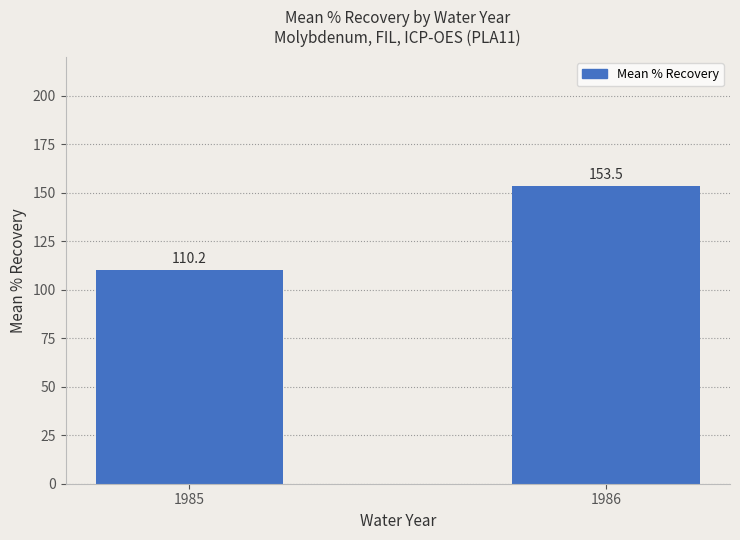

What is the change in value from 1985 to 1986?

+43.3